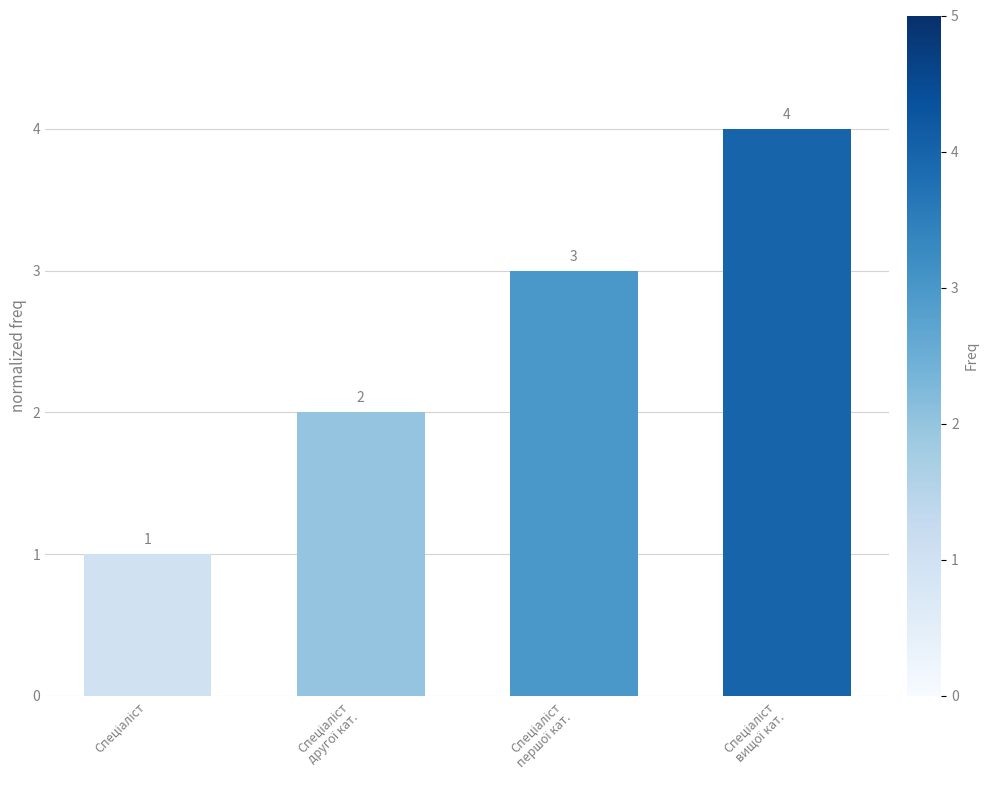

Does the chart contain any negative values?

No